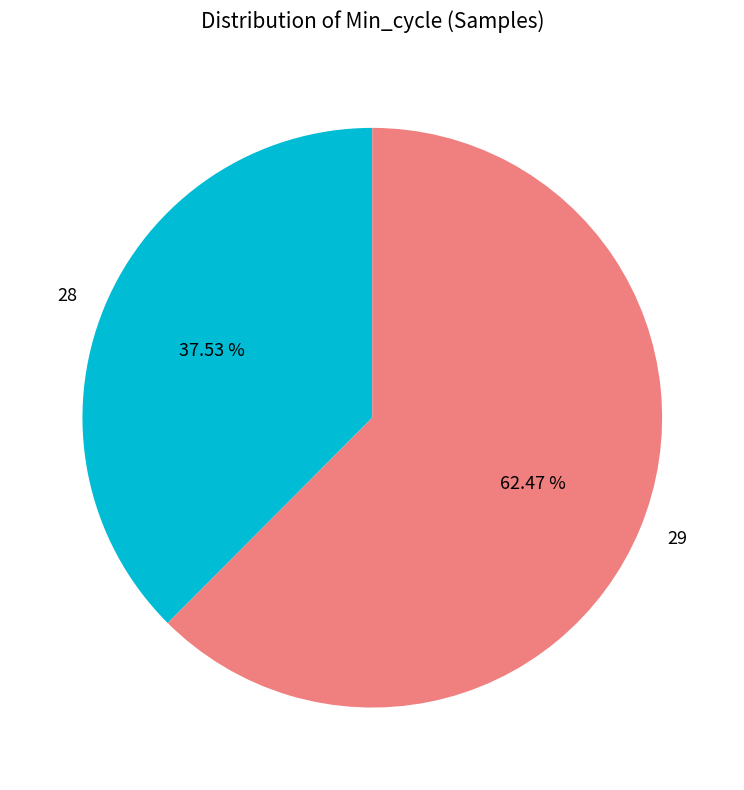

Which has a higher value, 28 or 29?

29